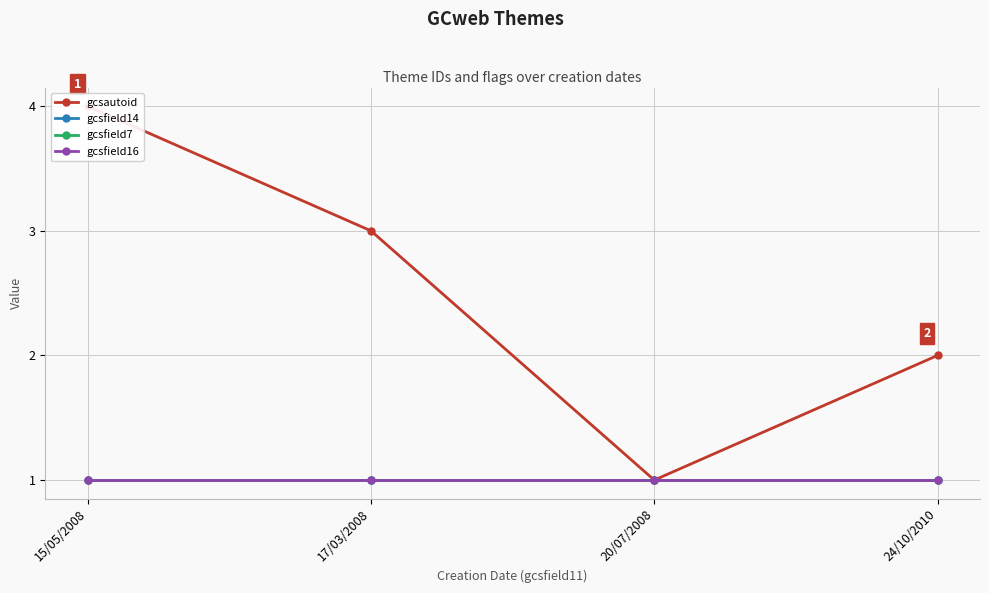

What are all the series names shown in the legend?

gcsautoid, gcsfield14, gcsfield7, gcsfield16